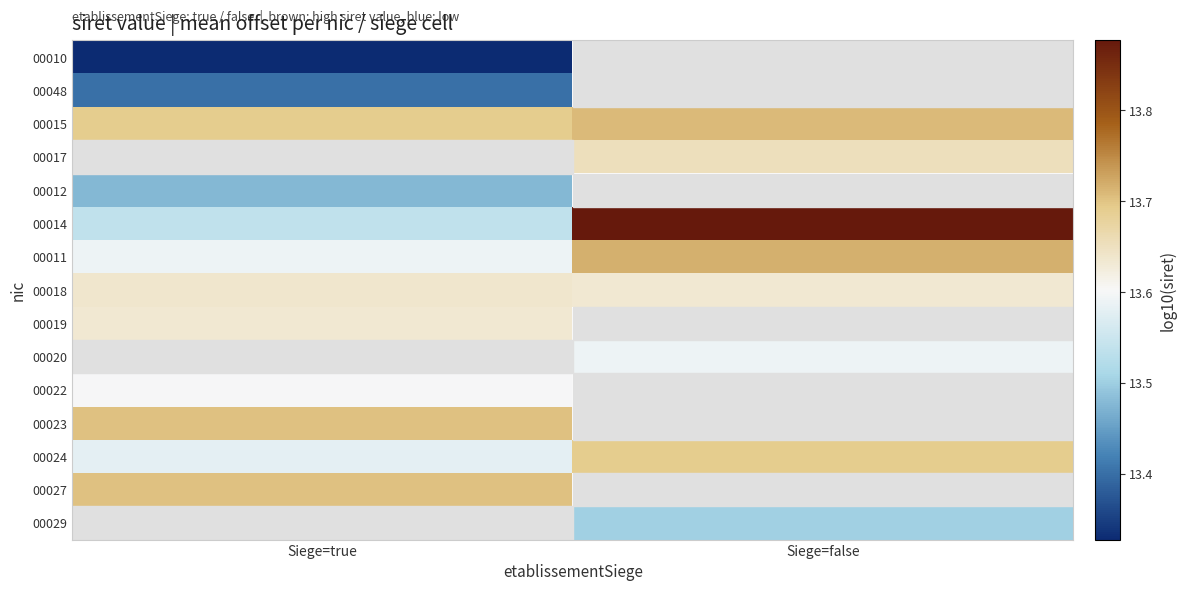

The value of 00012 at Siege=true is 13.5. True or false?

True